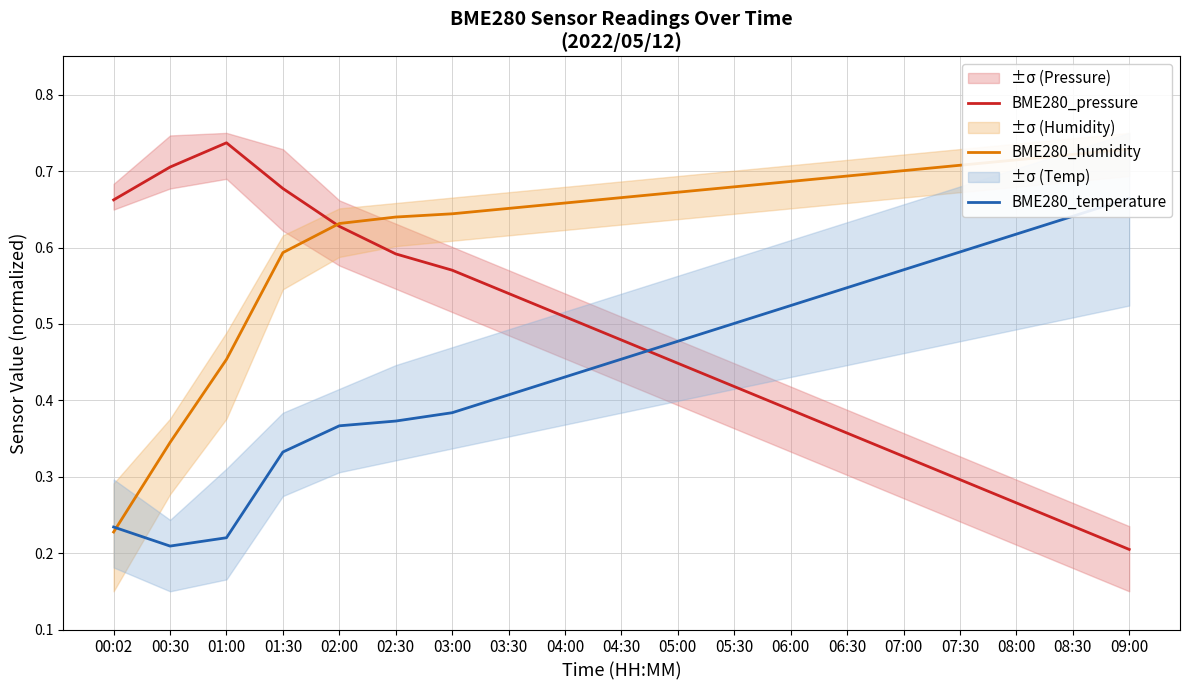

At how many categories does at least one series exceed 0?

19